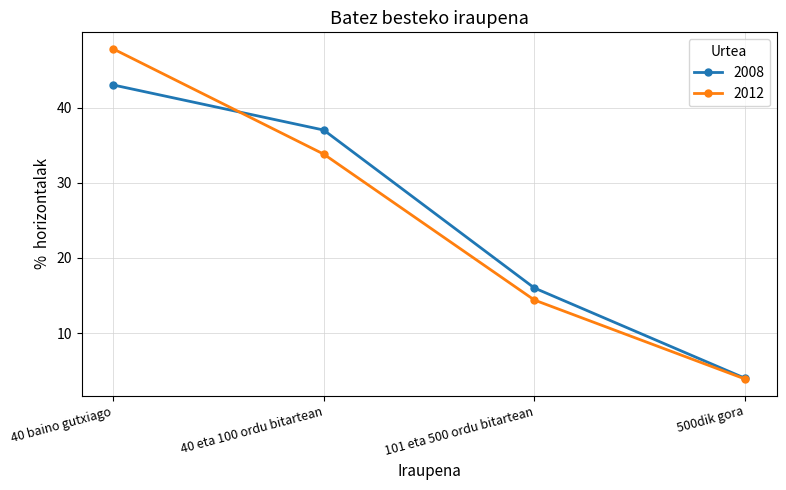

What is the sum of all 2012 values?

99.9